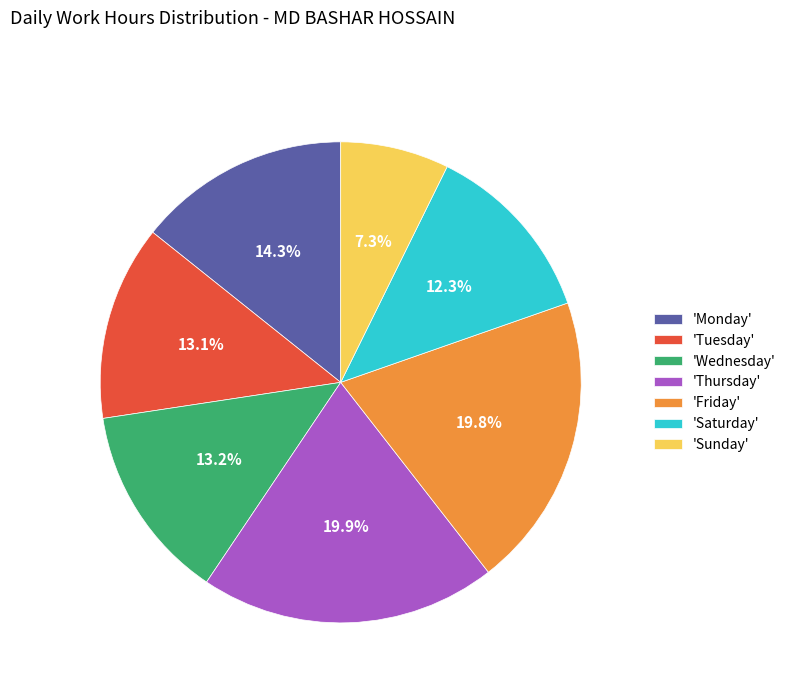

Which has a higher value, 'Thursday' or 'Sunday'?

'Thursday'